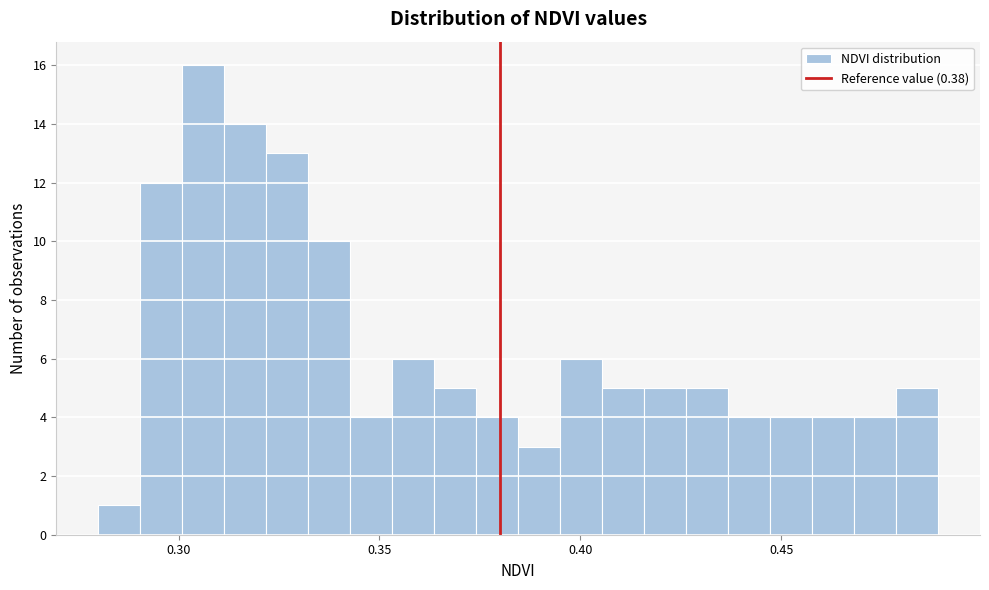

Read against the x-axis, roughly where is the centre of the tallest bar?

0.305